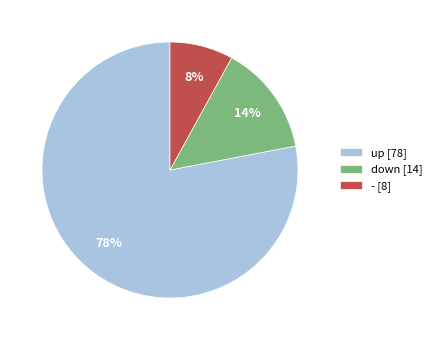

Do down [14] and - [8] together represent more than half of the pie?

No